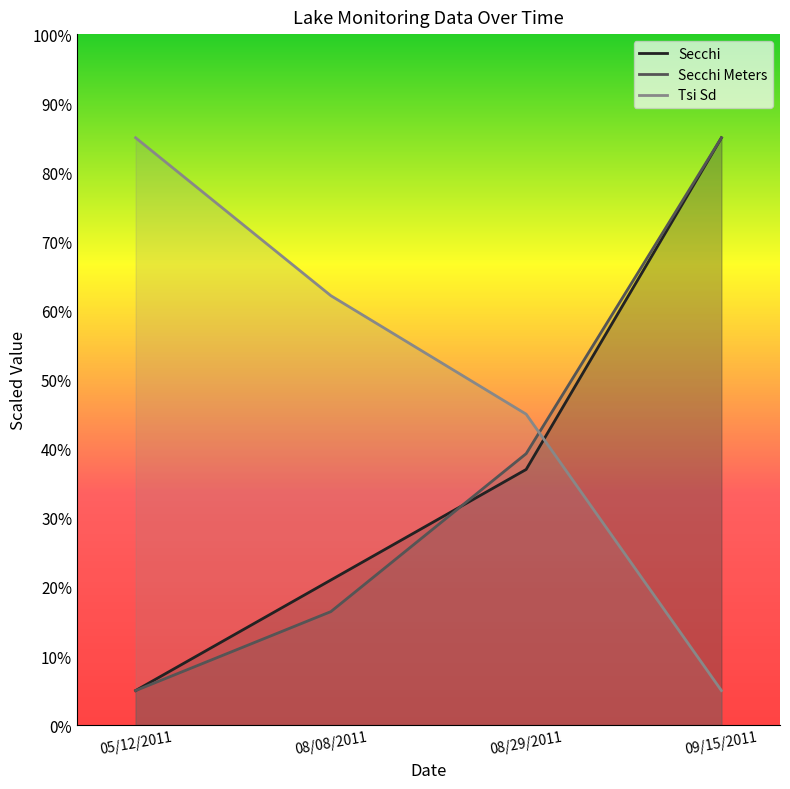

Does the chart have visible grid lines?

No